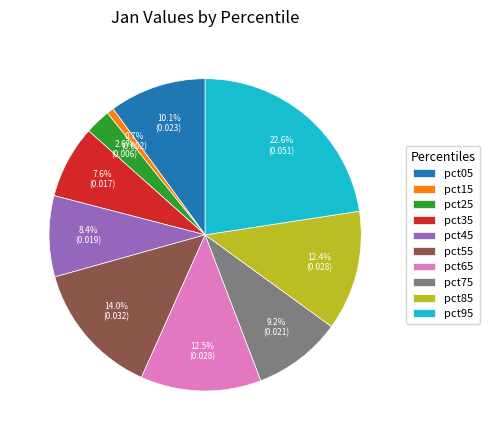

Is it true that pct15 is 12% of the pie?

False